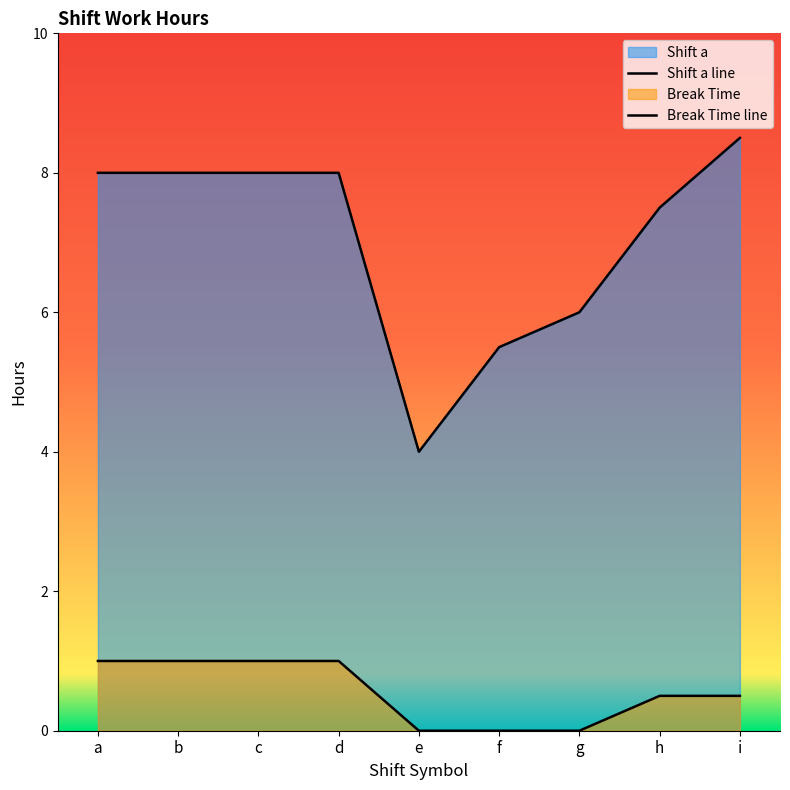

Reading right to left, extract all data points from this chart.

Shift a: i=8.5	h=7.5	g=6.0	f=5.5	e=4.0	d=8.0	c=8.0	b=8.0	a=8.0
Break Time: i=0.5	h=0.5	g=0.0	f=0.0	e=0.0	d=1.0	c=1.0	b=1.0	a=1.0